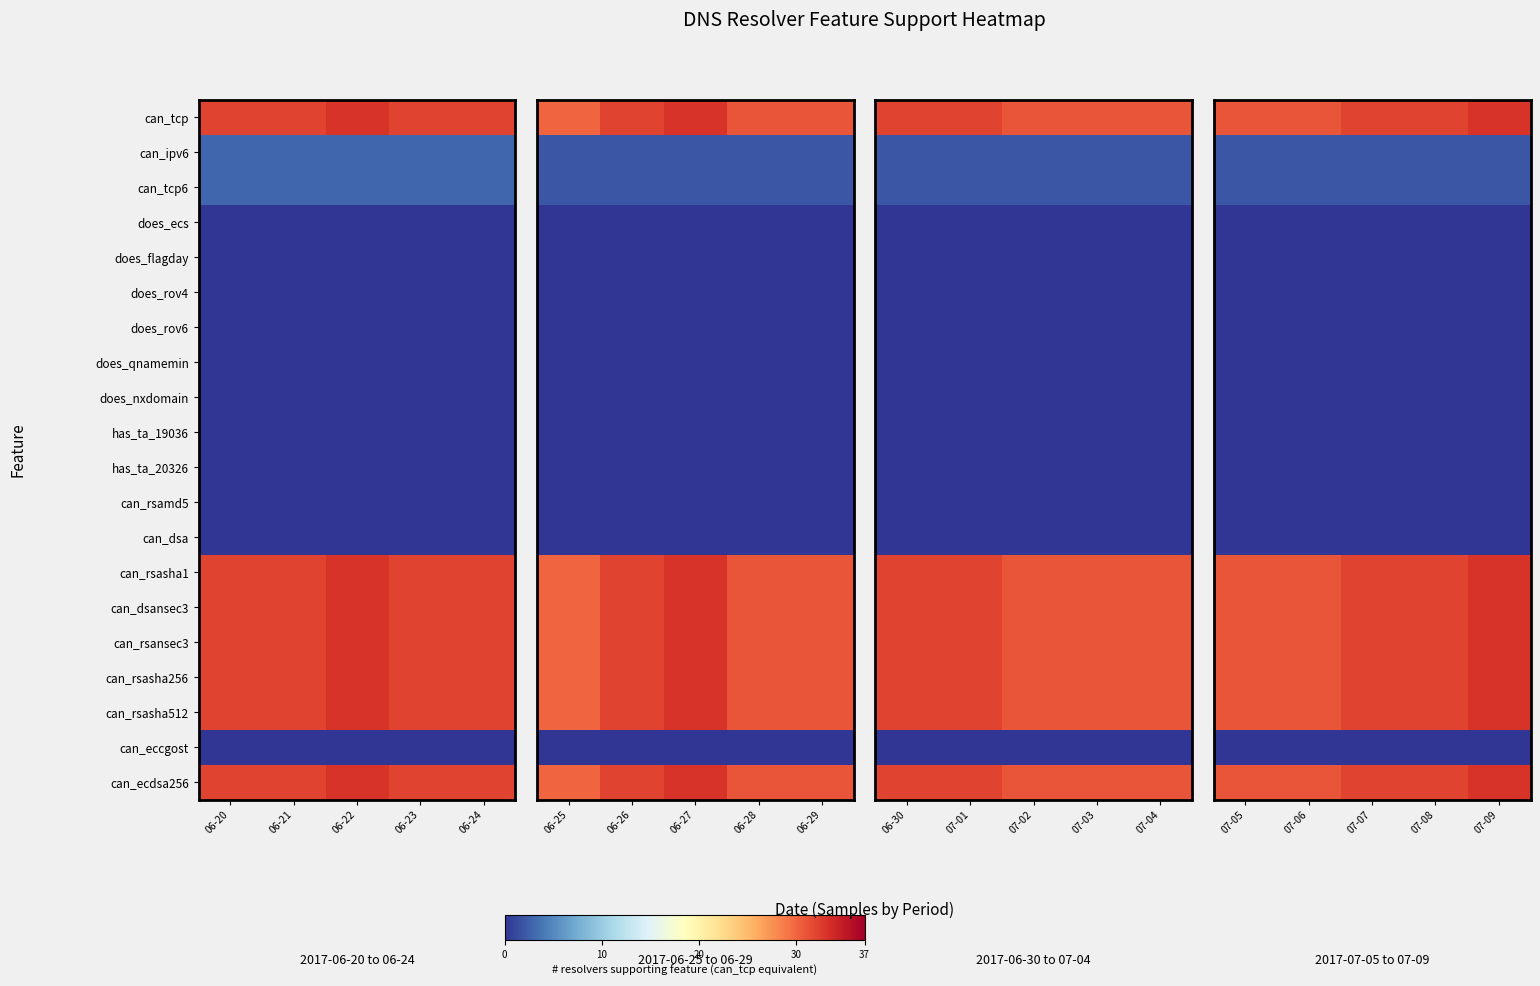

List the series in order of their peak value, lowest first.

does_ecs, does_flagday, does_rov4, does_rov6, does_qnamemin, does_nxdomain, has_ta_19036, has_ta_20326, can_rsamd5, can_dsa, can_eccgost, can_ipv6, can_tcp6, can_tcp, can_rsasha1, can_dsansec3, can_rsansec3, can_rsasha256, can_rsasha512, can_ecdsa256